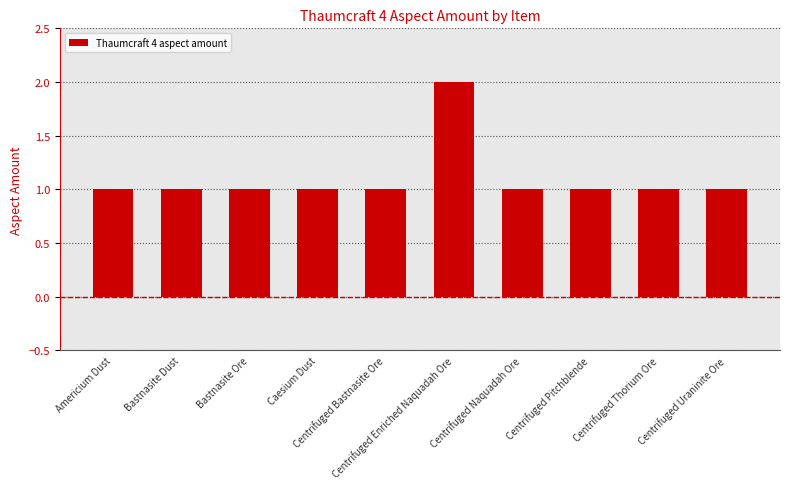

Is it true that the value at Centrifuged Pitchblende is 2?

False